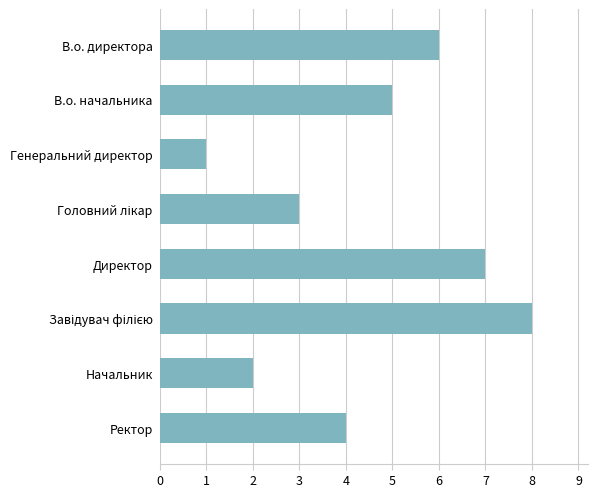

Between Генеральний директор and Начальник, which is larger?

Начальник